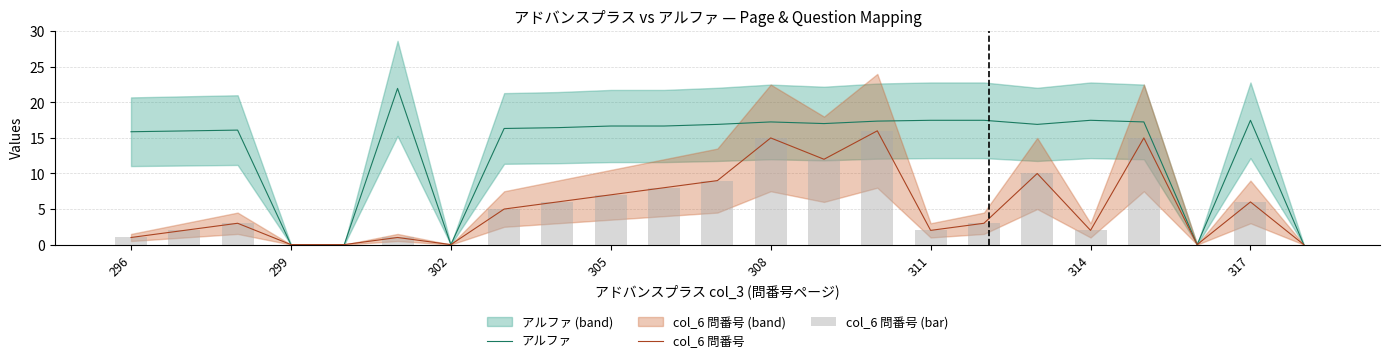

Which series has the largest range (max minus min)?

アルファ